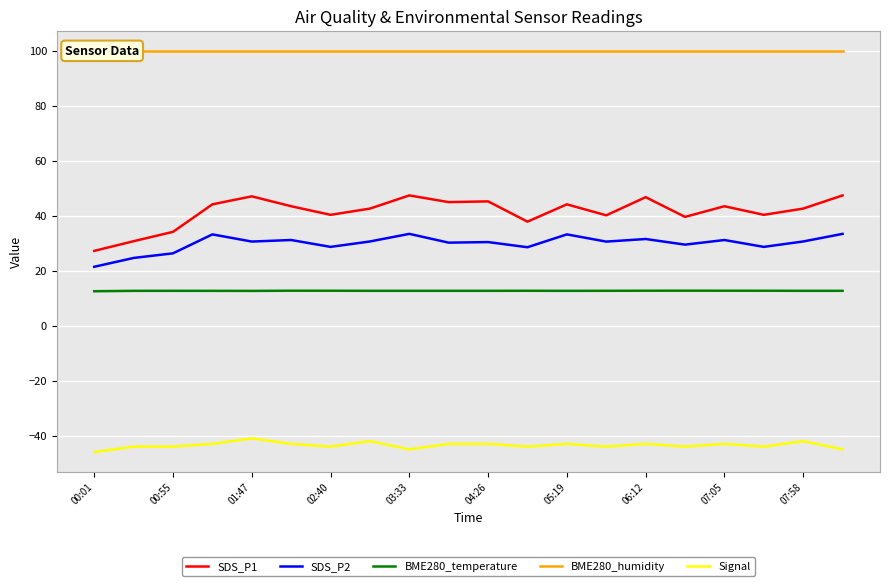

What is the lowest value of the SDS_P2 series?

21.5